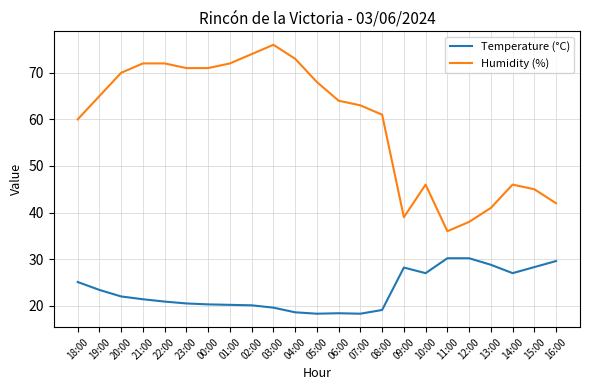

The Humidity (%) series shows 36.0 at 11:00. True or false?

True